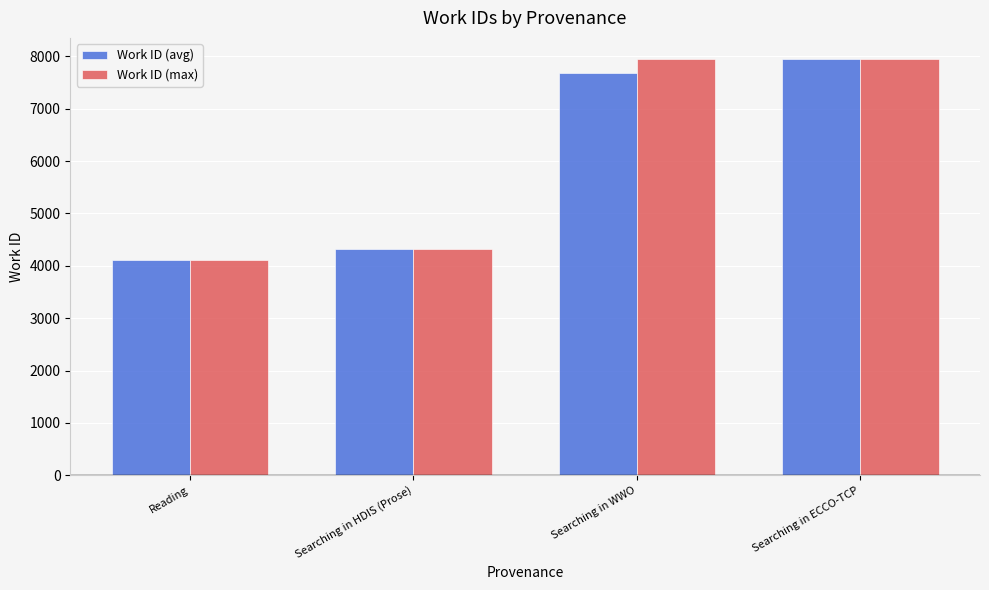

What is the value of the Work ID (max) bar at the 4th from the left?

7957